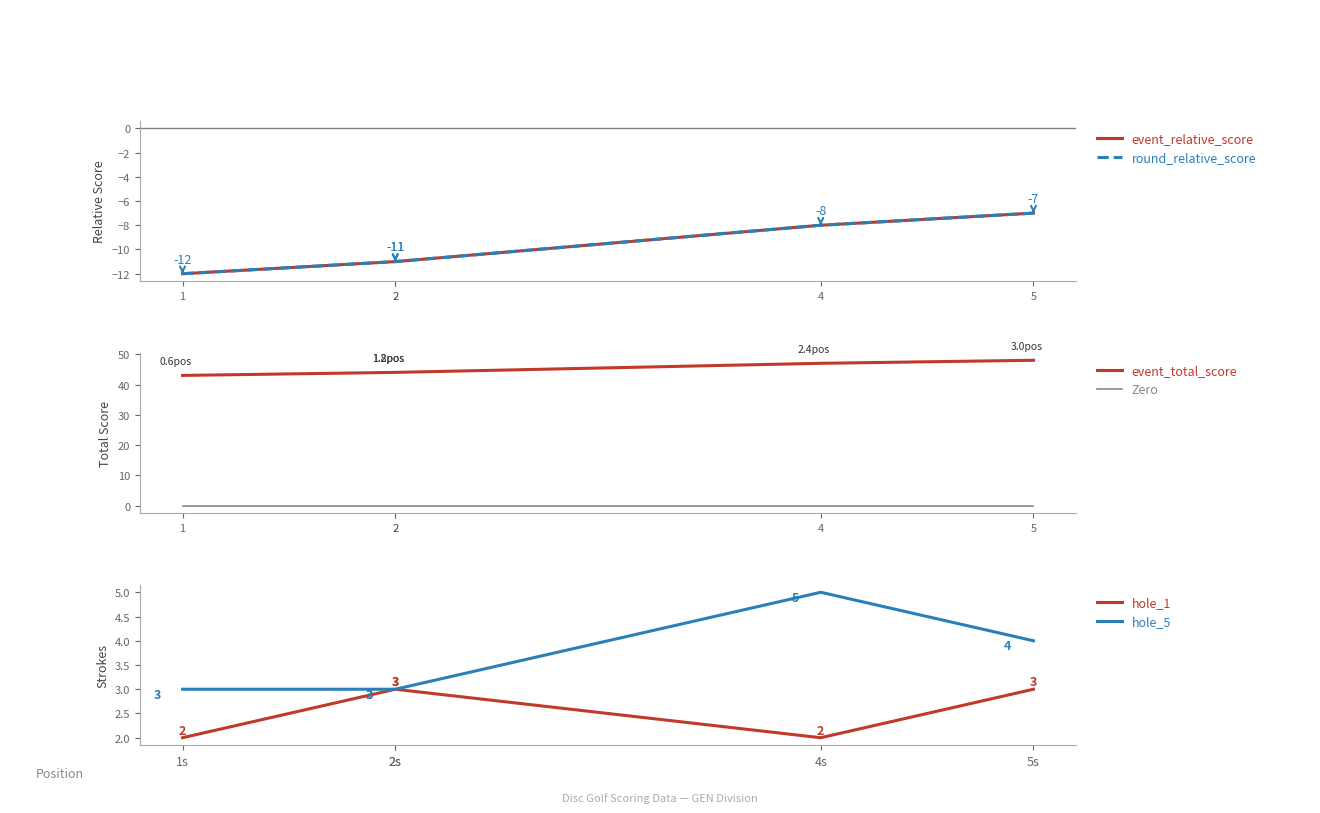

True or false: Zero and round_relative_score cross at least once.

False